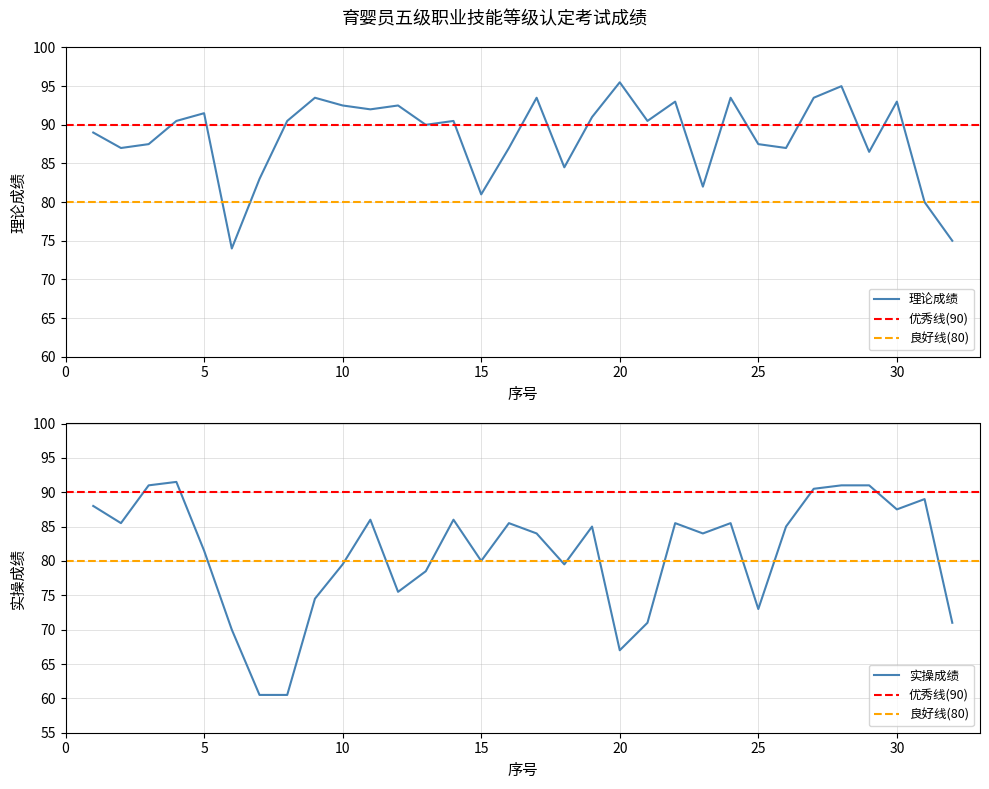

How many values in the 实操 series exceed 85?

14